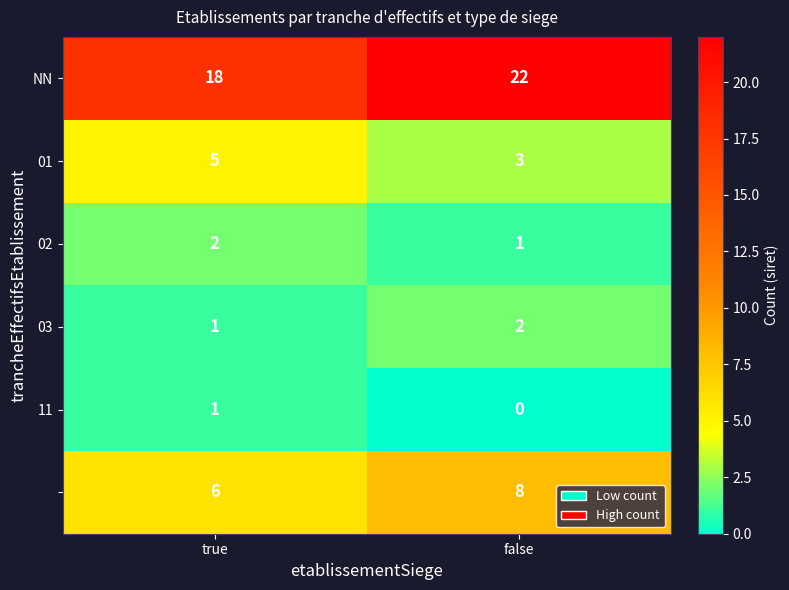

At which category is the sum across all series the highest?

false